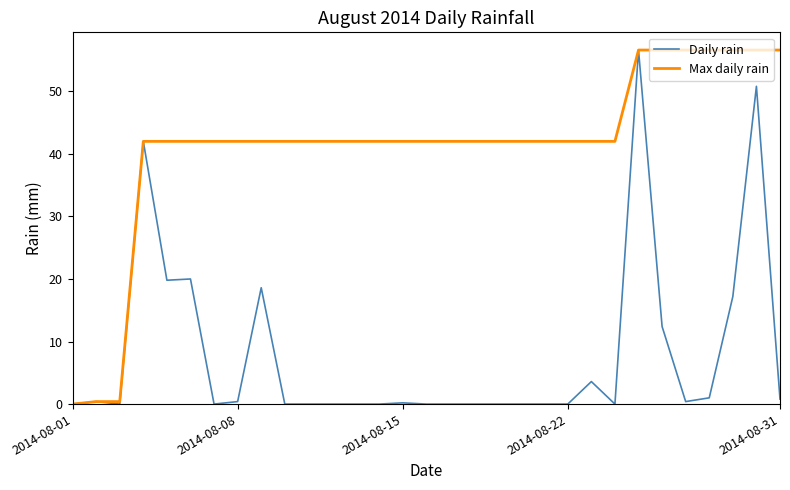

What is the maximum value shown in the chart?

56.6